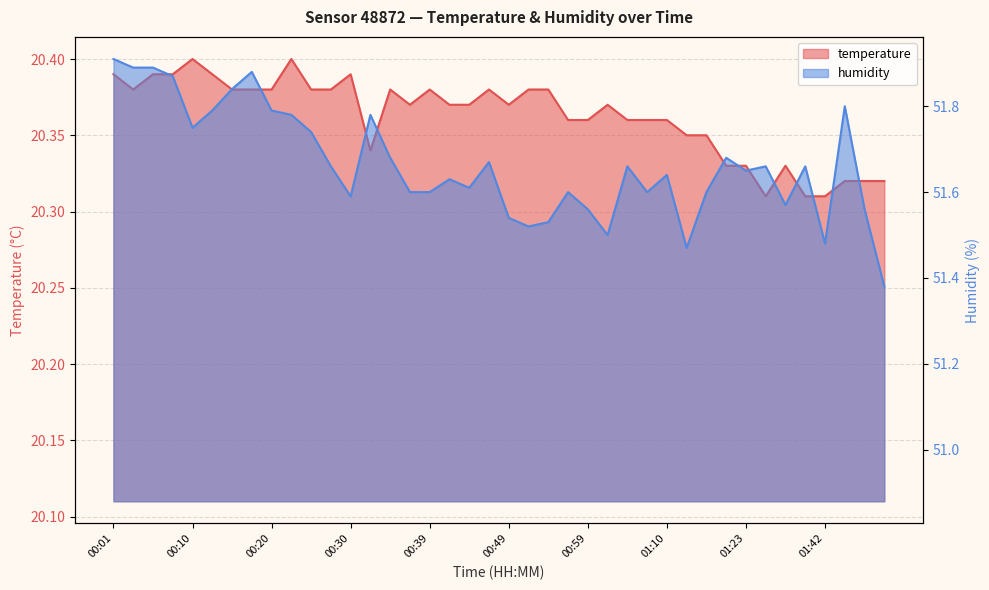

Reading left to right, transcribe all the data shown in this chart.

temperature: 00:01=20.4	00:03=20.4	00:05=20.4	00:08=20.4	00:10=20.4	00:13=20.4	00:15=20.4	00:18=20.4	00:20=20.4	00:22=20.4	00:25=20.4	00:27=20.4	00:30=20.4	00:32=20.3	00:35=20.4	00:37=20.4	00:39=20.4	00:42=20.4	00:44=20.4	00:47=20.4	00:49=20.4	00:52=20.4	00:54=20.4	00:57=20.4	00:59=20.4	01:02=20.4	01:04=20.4	01:07=20.4	01:10=20.4	01:13=20.4	01:18=20.4	01:21=20.3	01:23=20.3	01:32=20.3	01:37=20.3	01:39=20.3	01:42=20.3	01:44=20.3	01:47=20.3	01:49=20.3
humidity: 00:01=51.9	00:03=51.9	00:05=51.9	00:08=51.9	00:10=51.8	00:13=51.8	00:15=51.8	00:18=51.9	00:20=51.8	00:22=51.8	00:25=51.7	00:27=51.7	00:30=51.6	00:32=51.8	00:35=51.7	00:37=51.6	00:39=51.6	00:42=51.6	00:44=51.6	00:47=51.7	00:49=51.5	00:52=51.5	00:54=51.5	00:57=51.6	00:59=51.6	01:02=51.5	01:04=51.7	01:07=51.6	01:10=51.6	01:13=51.5	01:18=51.6	01:21=51.7	01:23=51.6	01:32=51.7	01:37=51.6	01:39=51.7	01:42=51.5	01:44=51.8	01:47=51.6	01:49=51.4